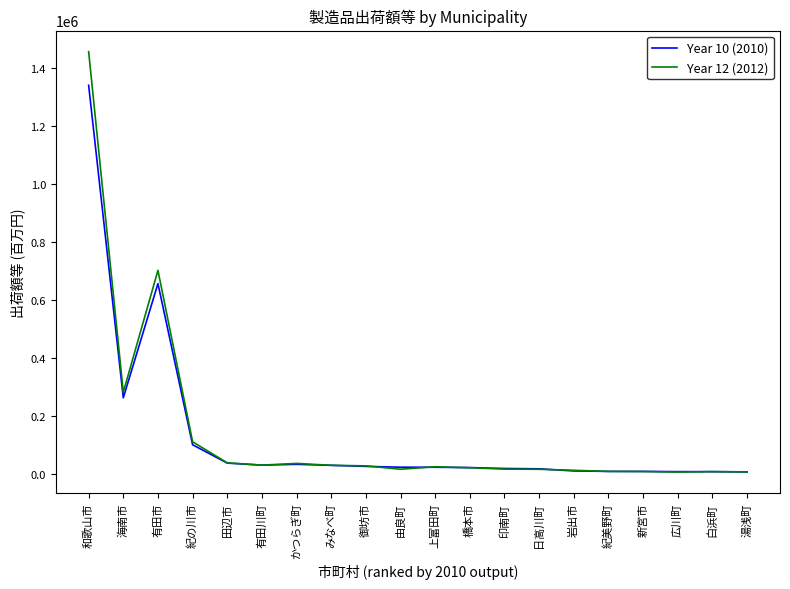

What is the total value across all series at みなべ町?

58468